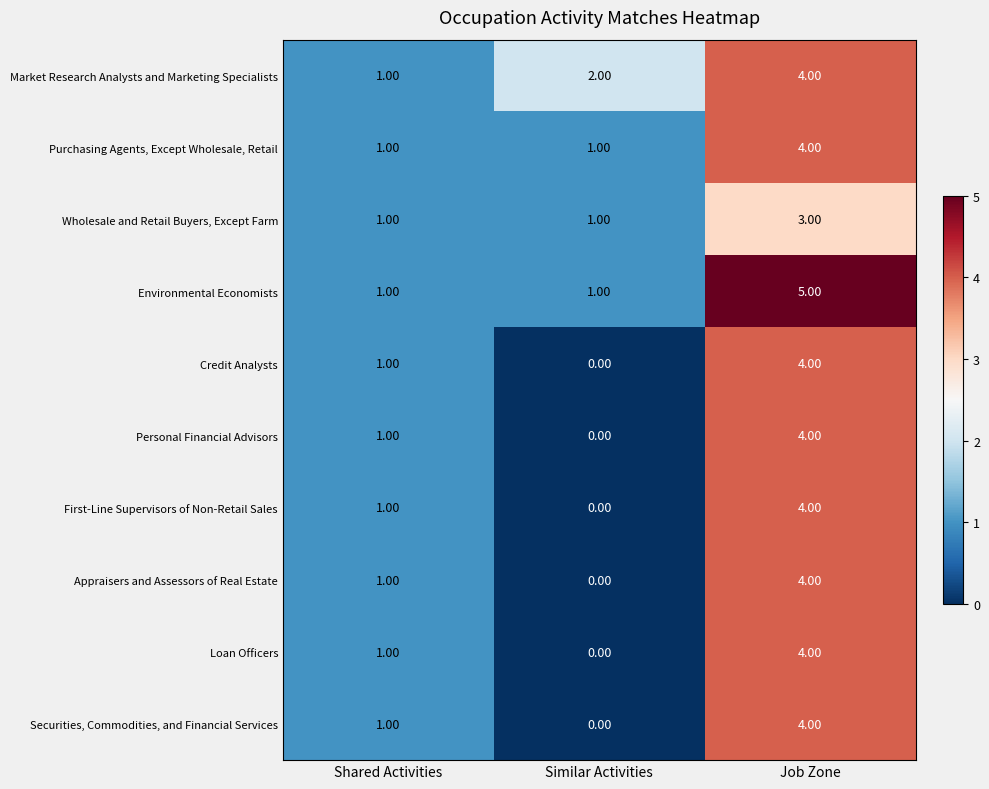

Where is Market Research Analysts and Marketing Specialists nearest to the value 2?

Similar Activities